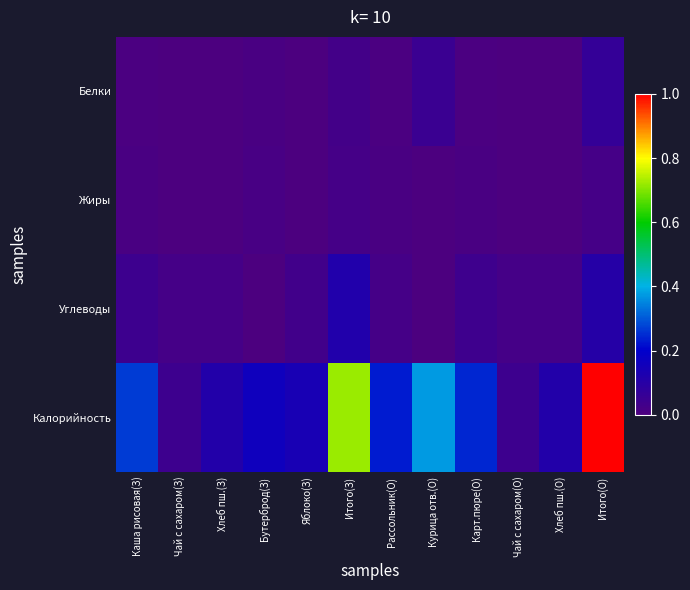

Reading left to right, transcribe all the data shown in this chart.

Белки: Каша рисовая(З)=0.0	Чай с сахаром(З)=0.0	Хлеб пш.(З)=0.0	Бутерброд(З)=0.0	Яблоко(З)=0.0	Итого(З)=0.0	Рассольник(О)=0.0	Курица отв.(О)=0.0	Карт.пюре(О)=0.0	Чай с сахаром(О)=0.0	Хлеб пш.(О)=0.0	Итого(О)=0.1
Жиры: Каша рисовая(З)=0.0	Чай с сахаром(З)=0.0	Хлеб пш.(З)=0.0	Бутерброд(З)=0.0	Яблоко(З)=0.0	Итого(З)=0.0	Рассольник(О)=0.0	Курица отв.(О)=0.0	Карт.пюре(О)=0.0	Чай с сахаром(О)=0.0	Хлеб пш.(О)=0.0	Итого(О)=0.0
Углеводы: Каша рисовая(З)=0.0	Чай с сахаром(З)=0.0	Хлеб пш.(З)=0.0	Бутерброд(З)=0.0	Яблоко(З)=0.0	Итого(З)=0.1	Рассольник(О)=0.0	Курица отв.(О)=0.0	Карт.пюре(О)=0.0	Чай с сахаром(О)=0.0	Хлеб пш.(О)=0.0	Итого(О)=0.1
Калорийность: Каша рисовая(З)=0.3	Чай с сахаром(З)=0.0	Хлеб пш.(З)=0.1	Бутерброд(З)=0.2	Яблоко(З)=0.1	Итого(З)=0.7	Рассольник(О)=0.2	Курица отв.(О)=0.4	Карт.пюре(О)=0.2	Чай с сахаром(О)=0.0	Хлеб пш.(О)=0.1	Итого(О)=1.0